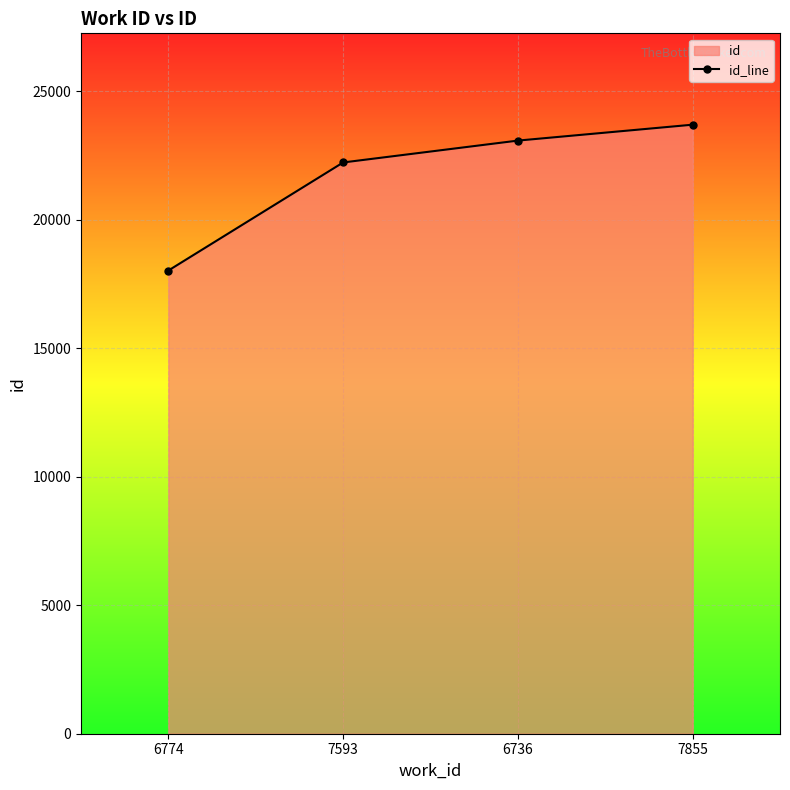

Between 6774 and 7855, which is larger?

7855